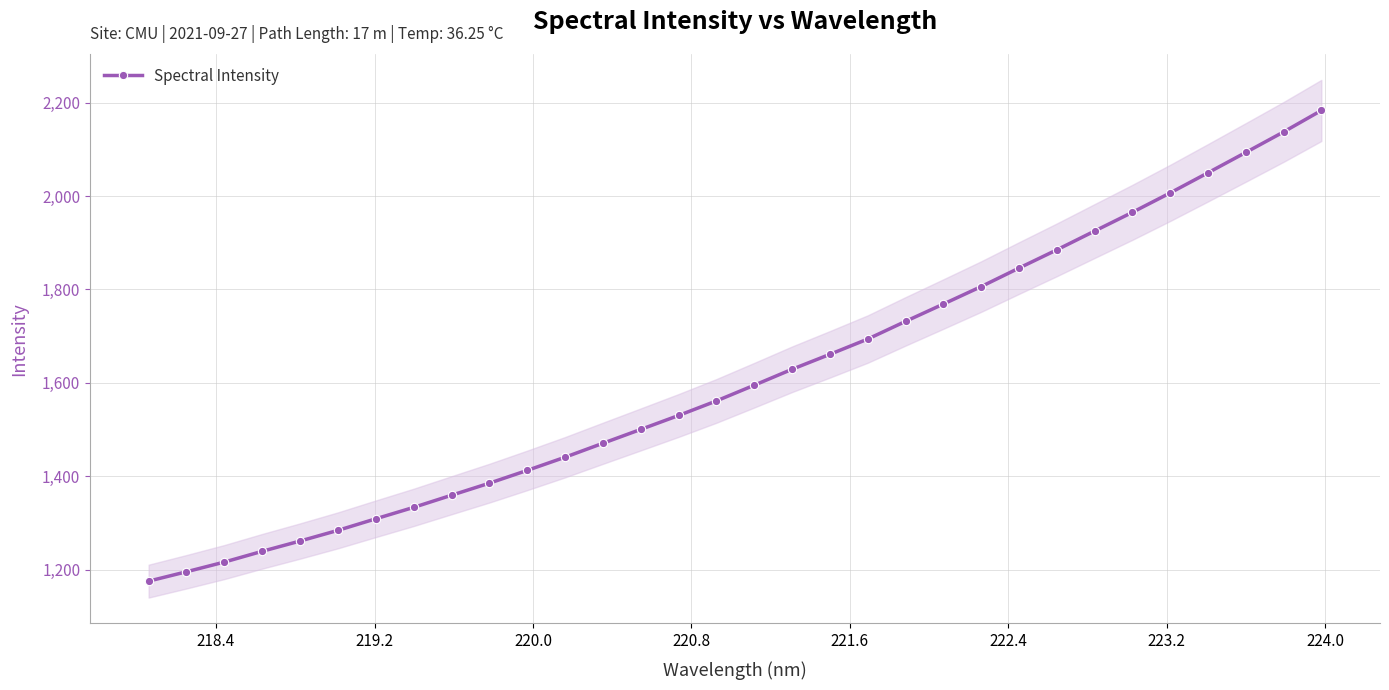

True or false: Spectral Intensity has more than 2 interior local peaks.

False